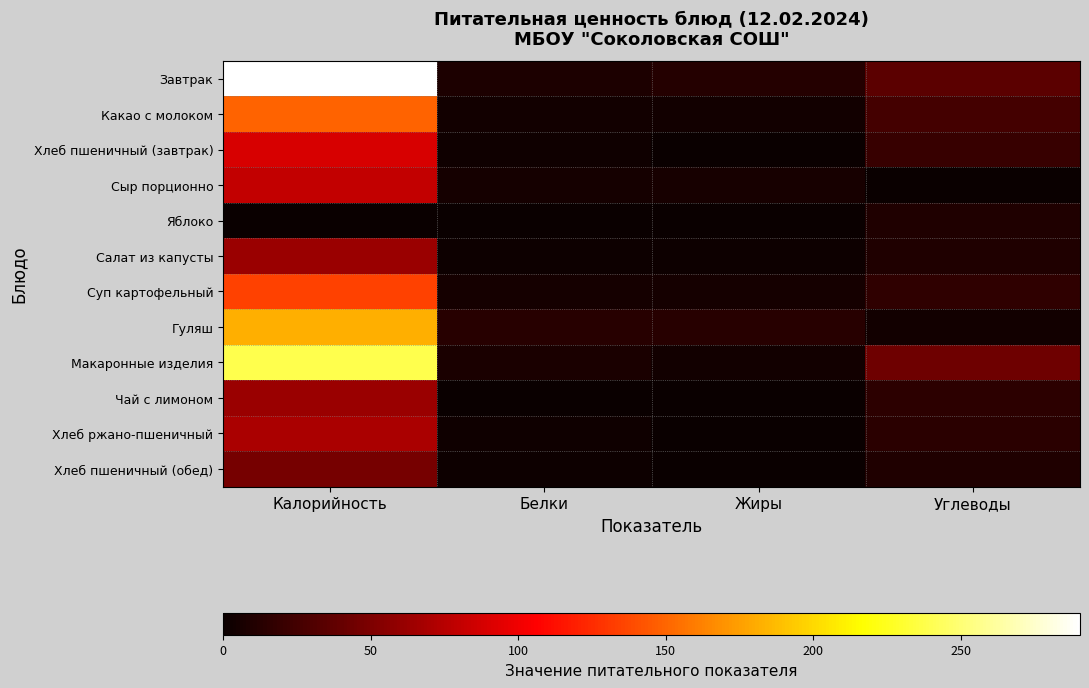

Which series changed the most between Калорийность and Жиры?

Завтрак